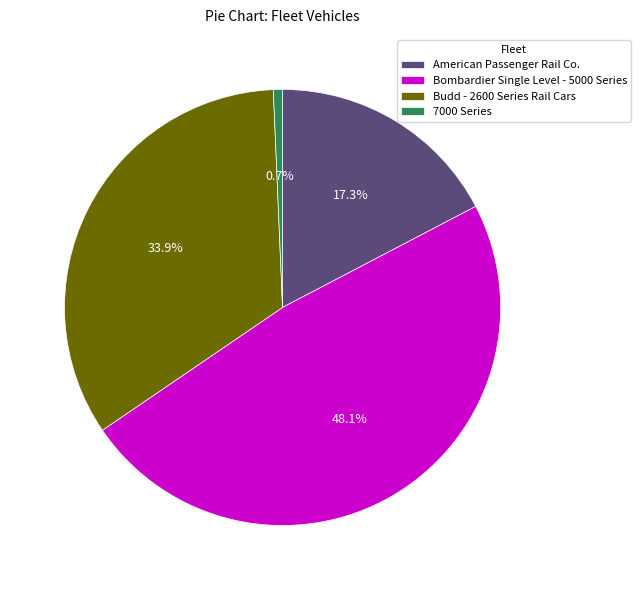

Which slice is the smallest?

7000 Series